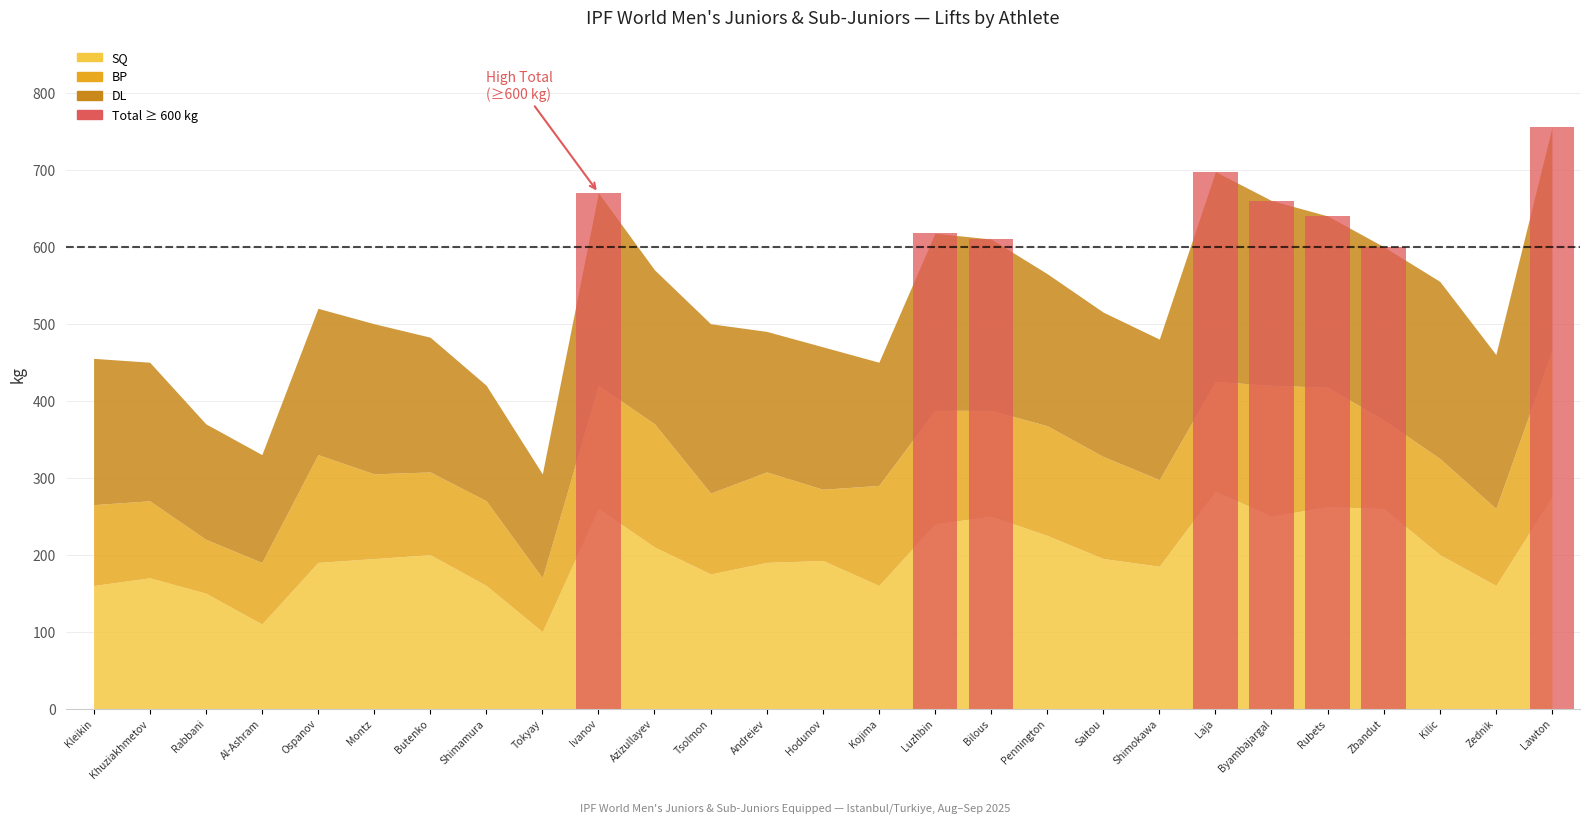

Where does the DL series first go above 195?

Ivanov Alexandr